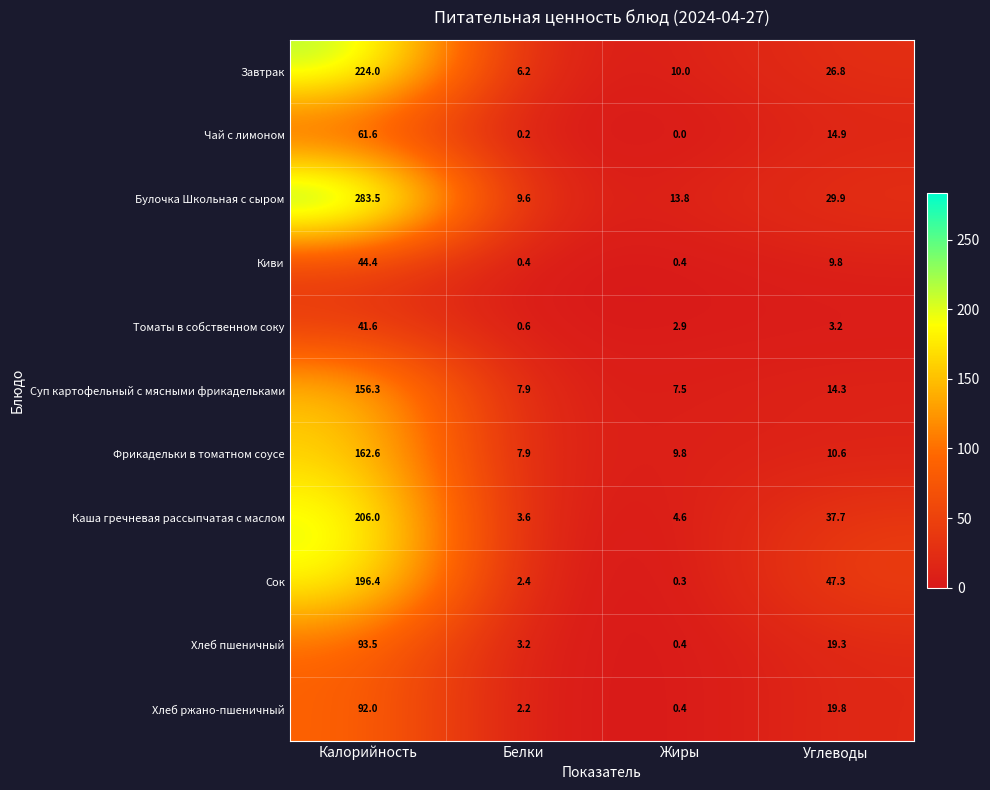

What is the difference between the highest and lowest values at Углеводы?

44.1